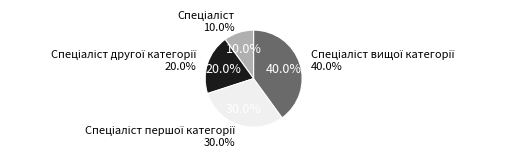

To the nearest percent, what is the difference between the Спеціаліст першої категорії and Спеціаліст slice percentages?

20%